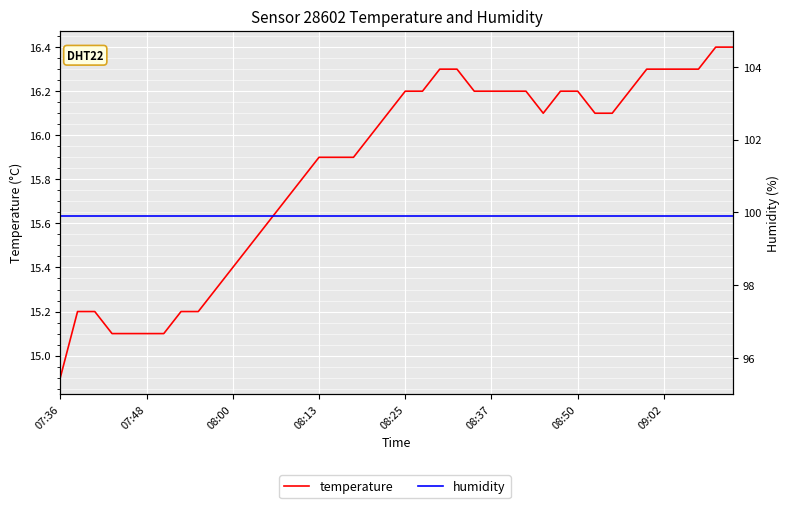

What position from the left is 08:13?

4